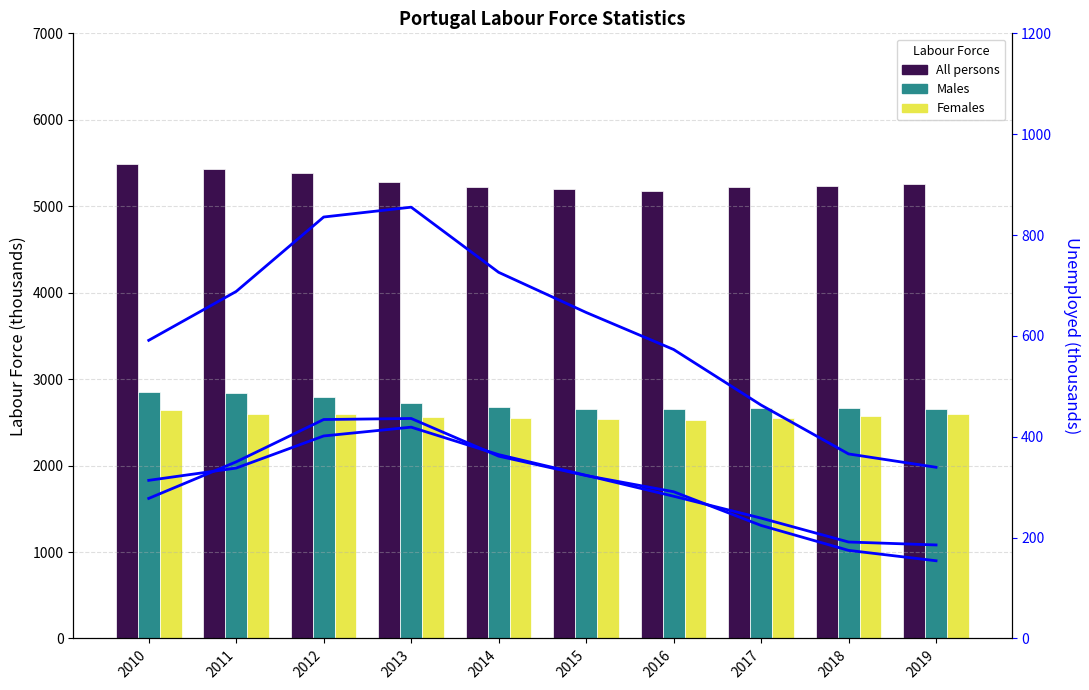

Does the chart contain stacked bars?

No